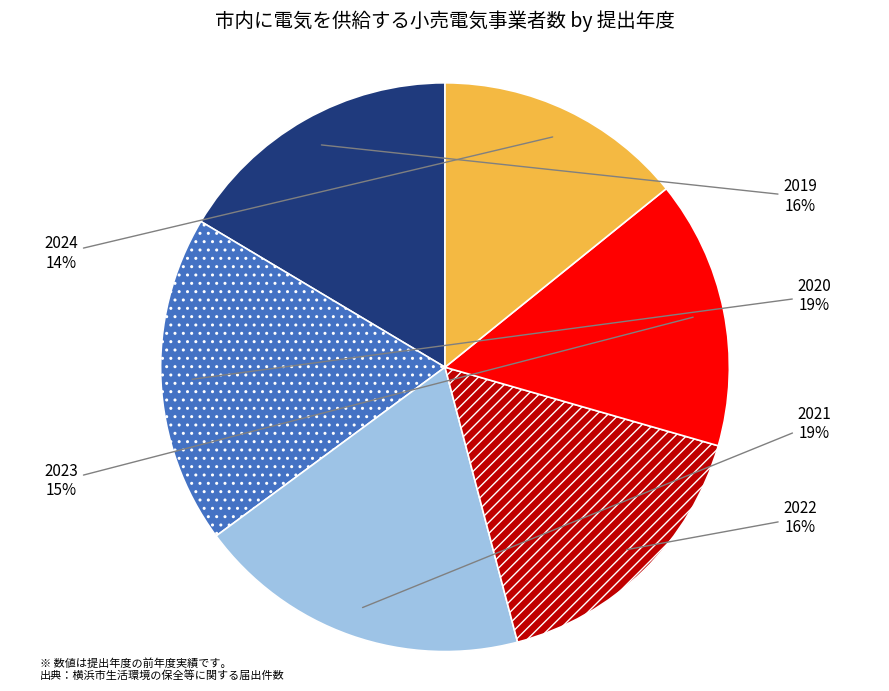

Do 2020 and 2021 together represent more than half of the pie?

No